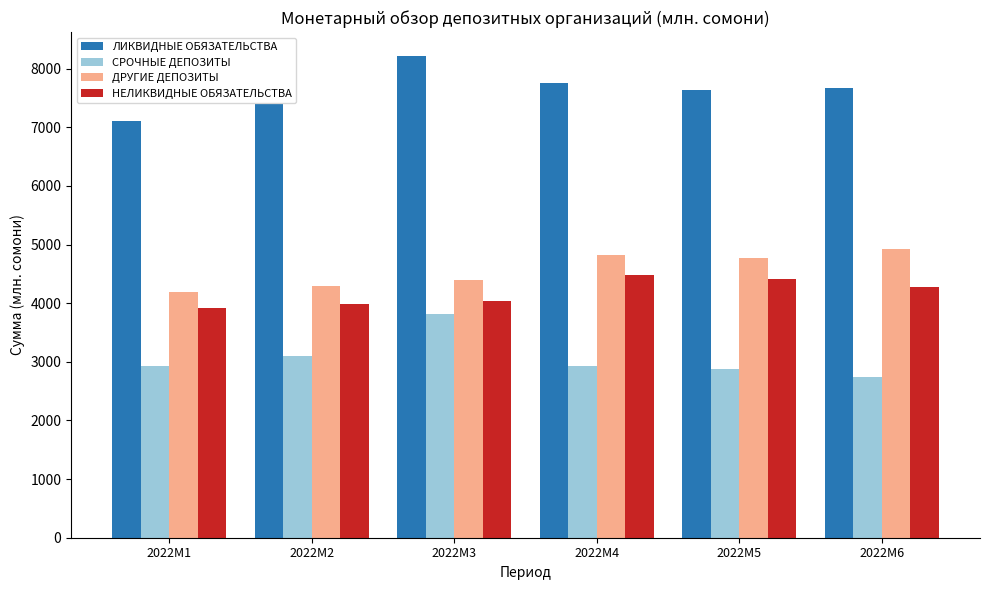

Where is НЕЛИКВИДНЫЕ ОБЯЗАТЕЛЬСТВА nearest to the value 4198?

2022M6